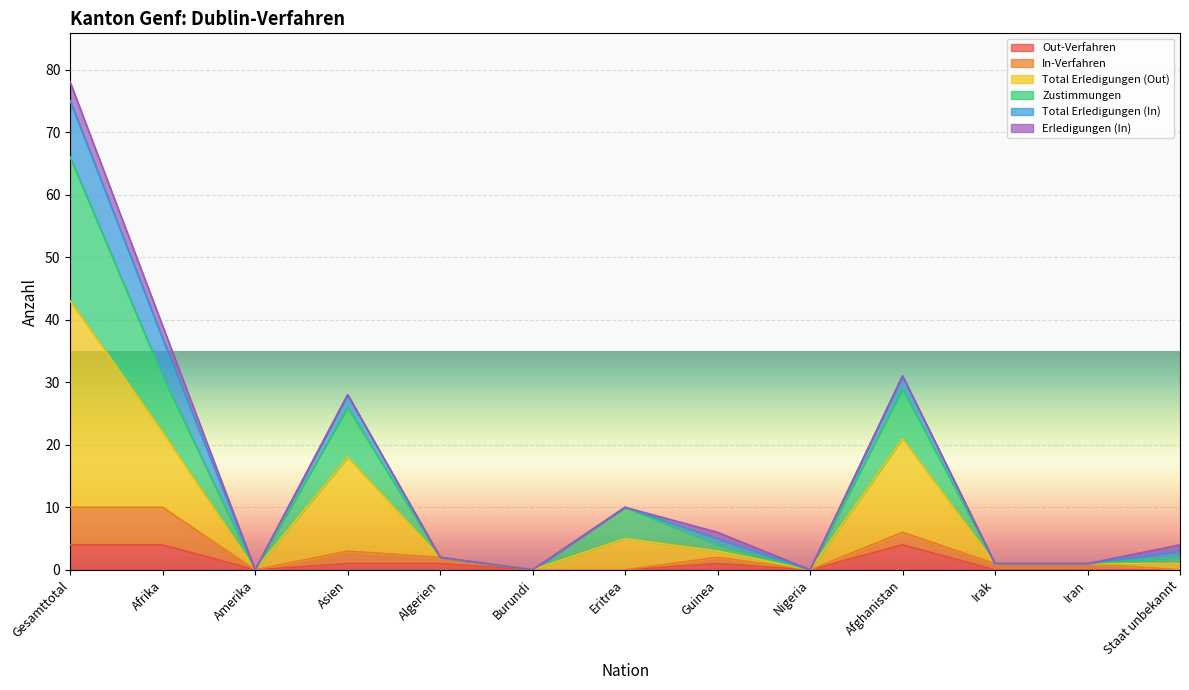

Where is the first local maximum for Total Erledigungen (Out)?

Asien